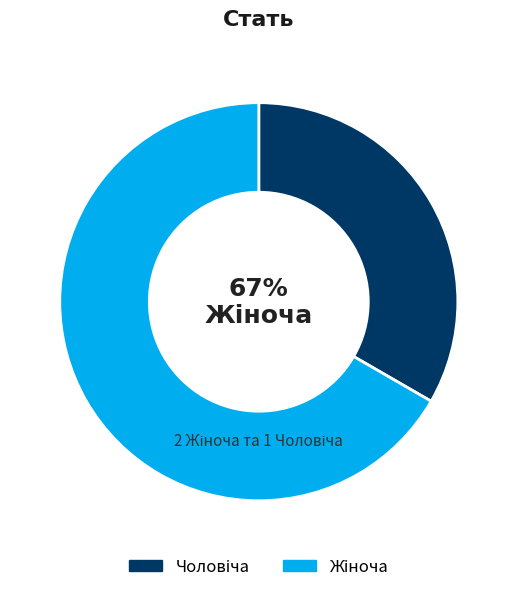

To the nearest percent, what is the difference between the Чоловіча and Жіноча slice percentages?

33%